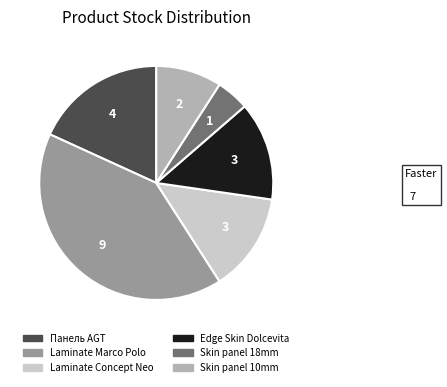

Is there any slice that represents more than half of the pie?

No